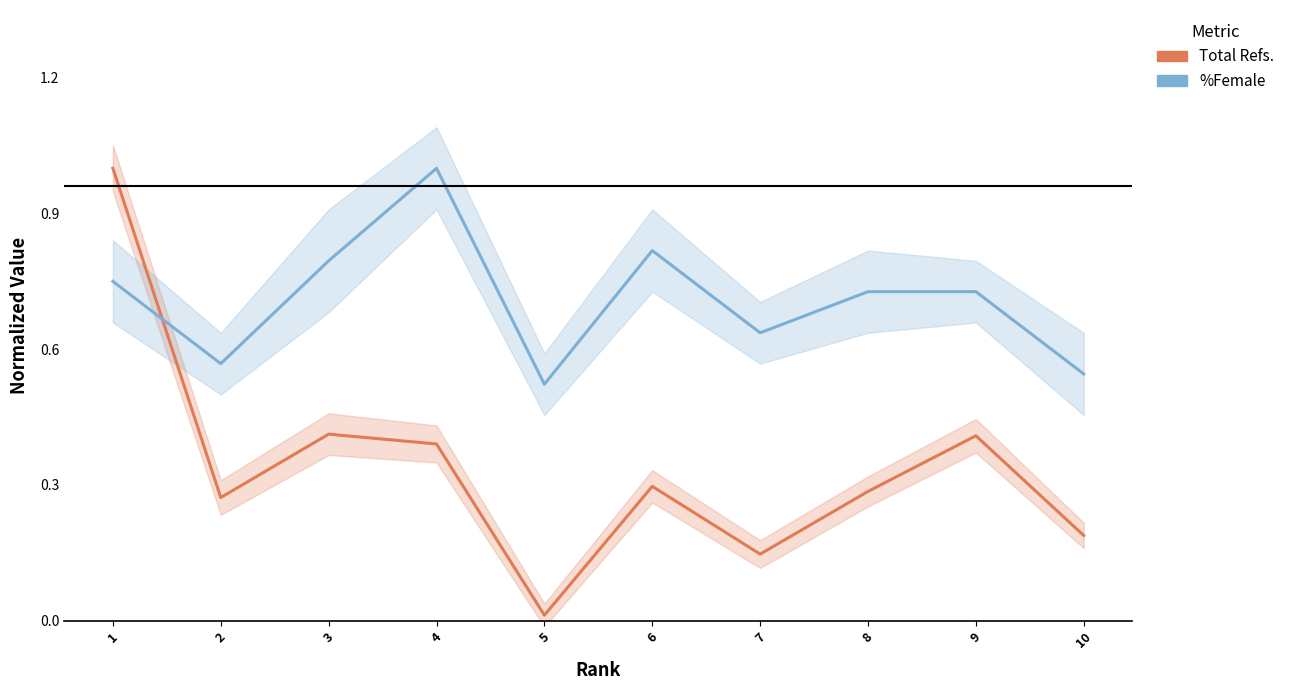

True or false: Total Refs. has a value of 0.4 at 8.

False